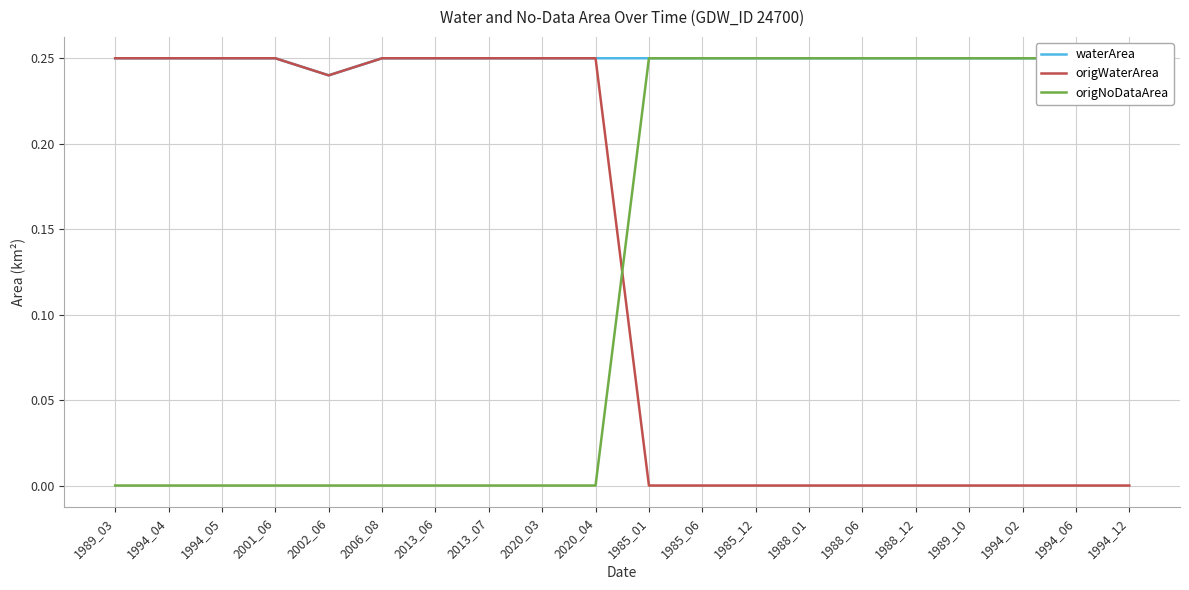

What is the label of the 18th point from the left?

1994_02